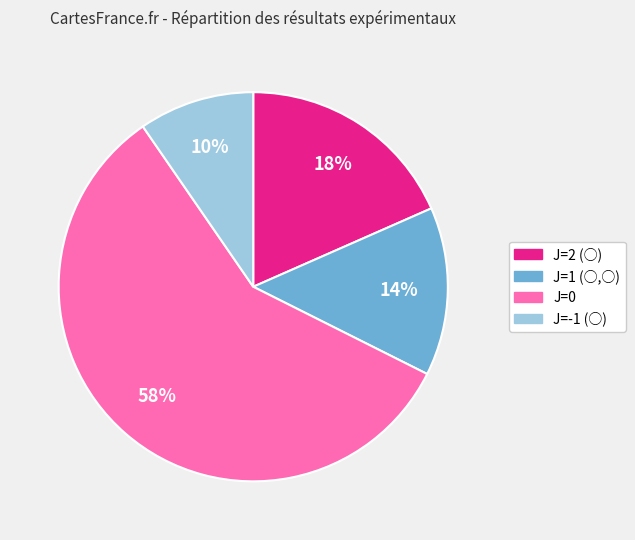

How many segments does this pie chart have?

4